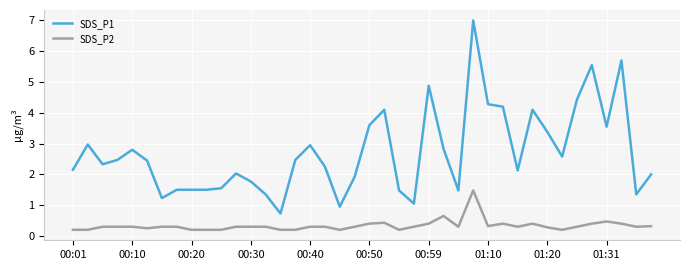

What is the difference between the maximum and minimum values in the SDS_P2 series?

1.3